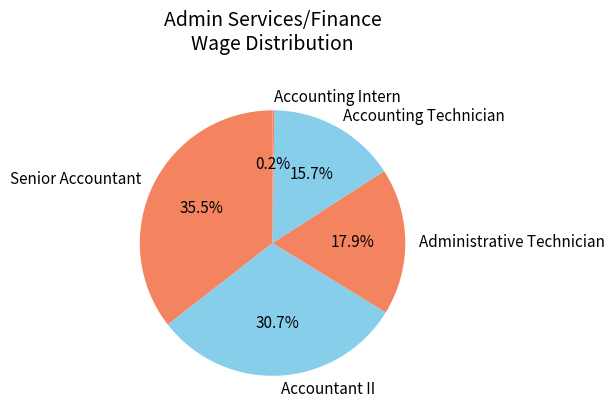

Between Accountant II and Accounting Technician, which is larger?

Accountant II